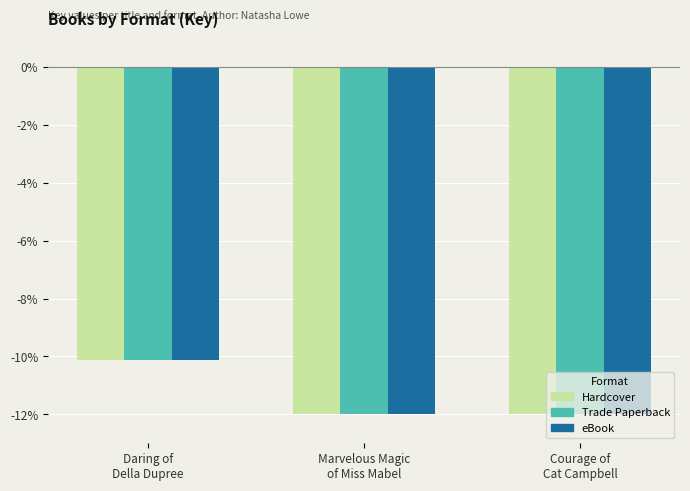

What is the difference between the maximum and minimum values in the Trade Paperback series?

1.9